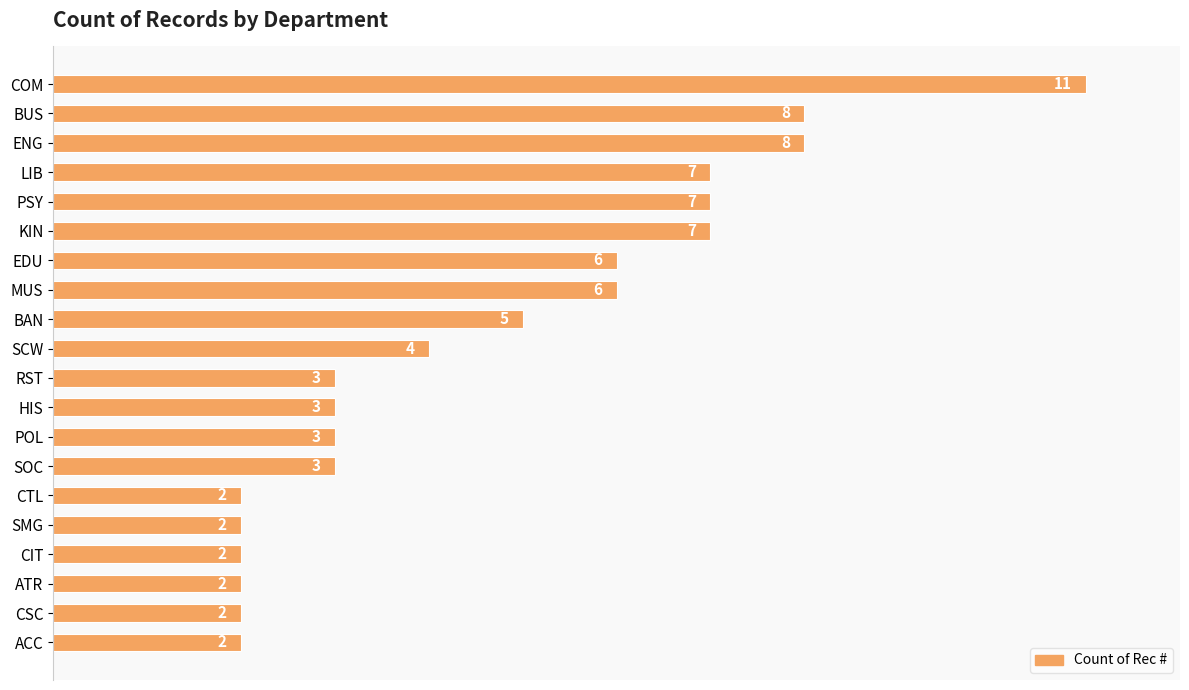

What is the maximum value shown in the chart?

11